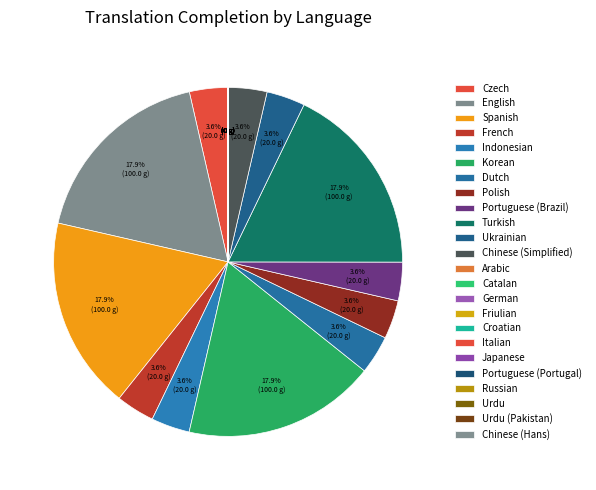

The Portuguese (Brazil) slice represents 4% of the pie. True or false?

True